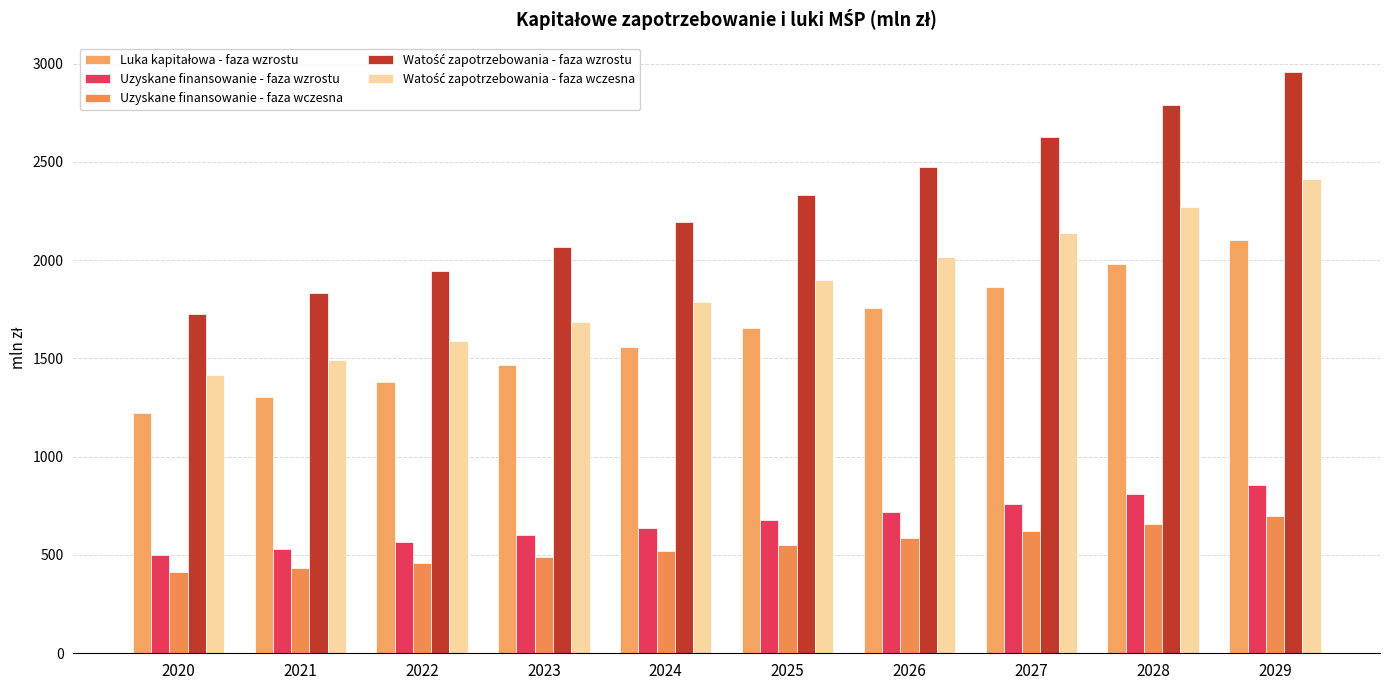

Count the number of data series in this chart.

5